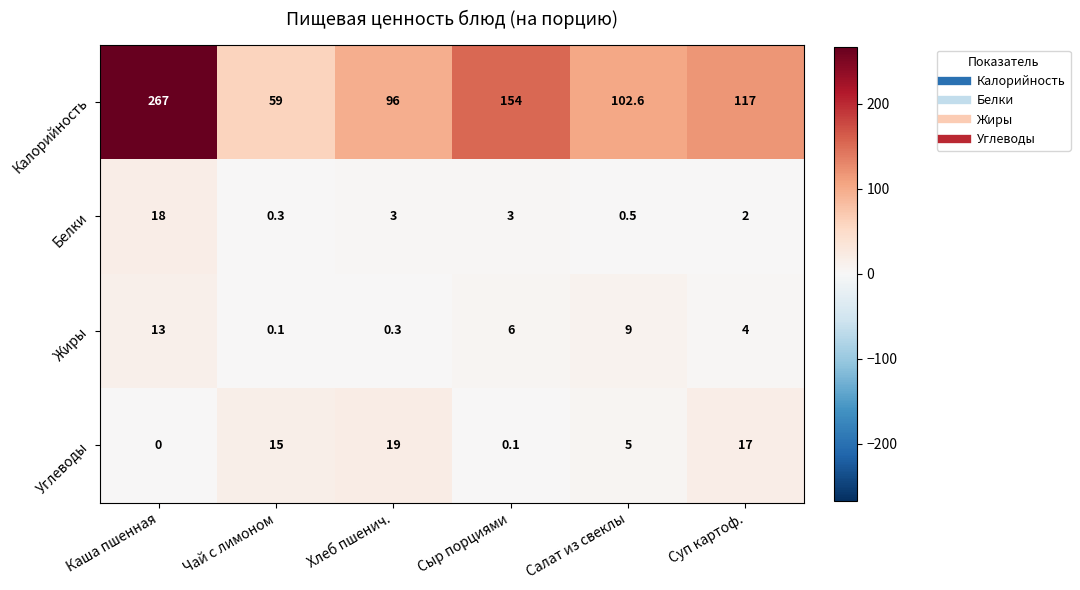

At which label does Калорийность reach its minimum?

Чай с лимоном